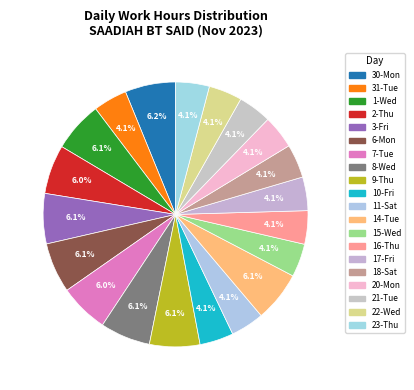

How many slices are in this pie chart?

20